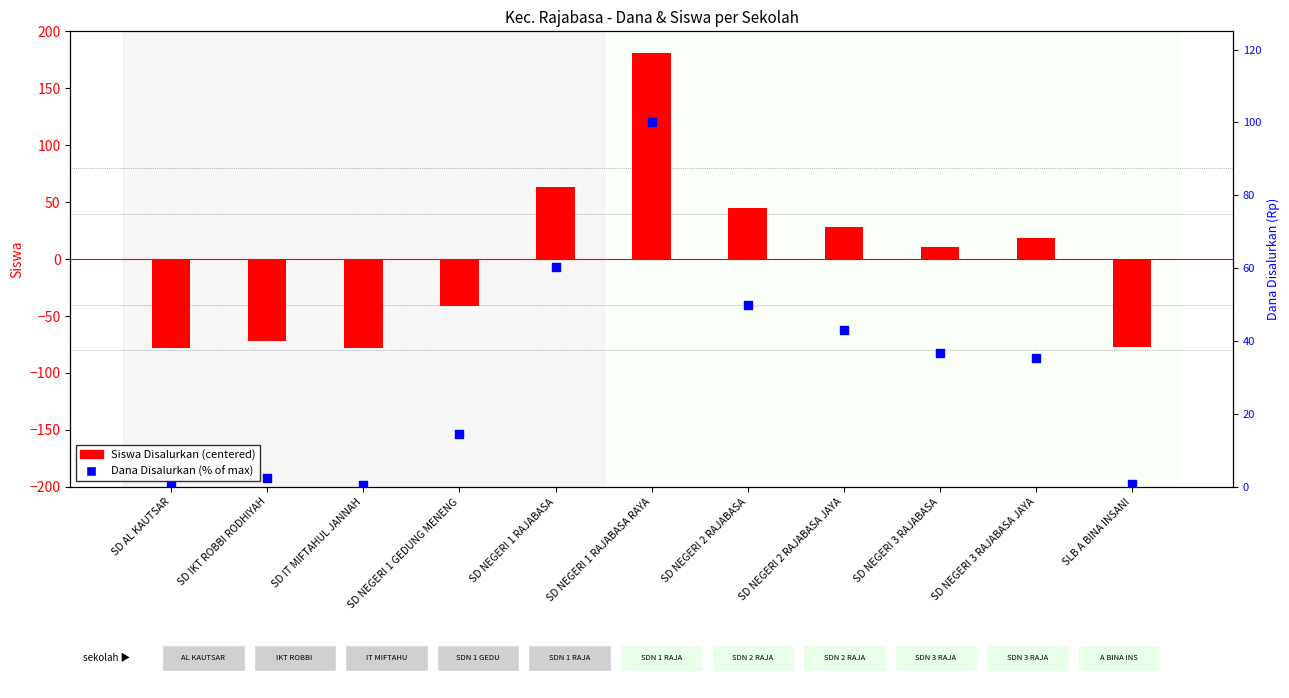

Which series has the largest Y range (max minus min)?

Siswa Disalurkan